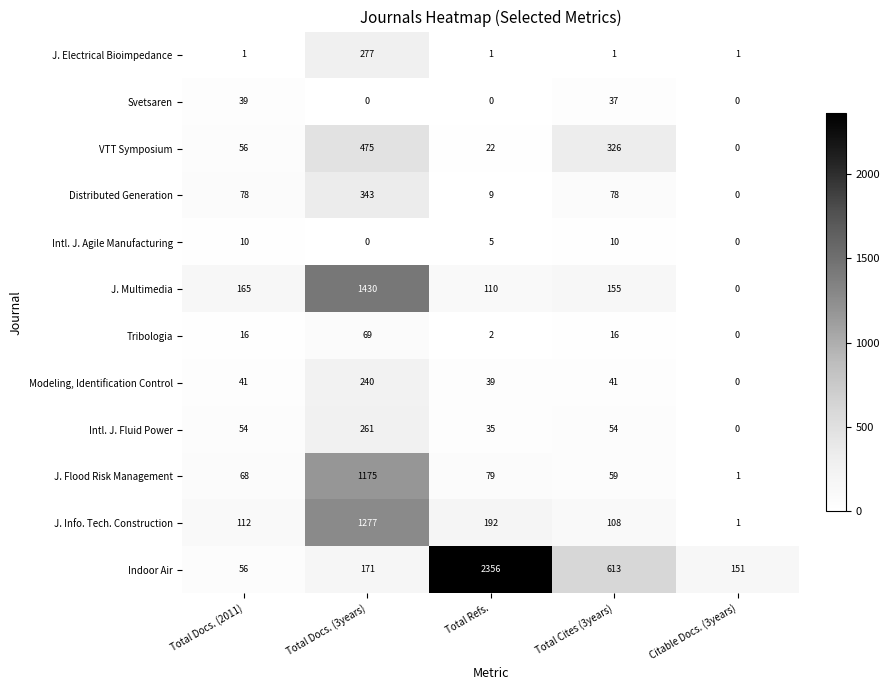

At how many categories does at least one series exceed 1600?

1